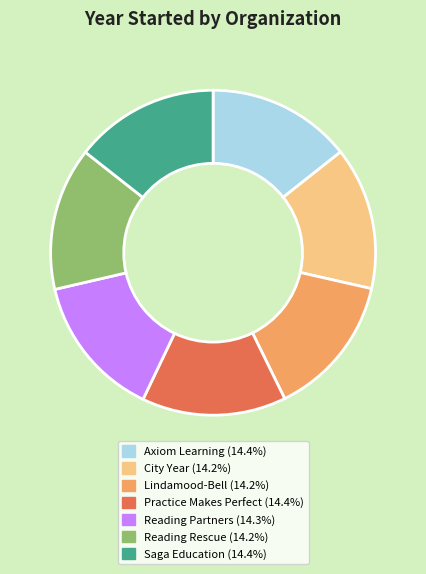

What is the ratio of the value at Axiom Learning to the value at Practice Makes Perfect?

1.0